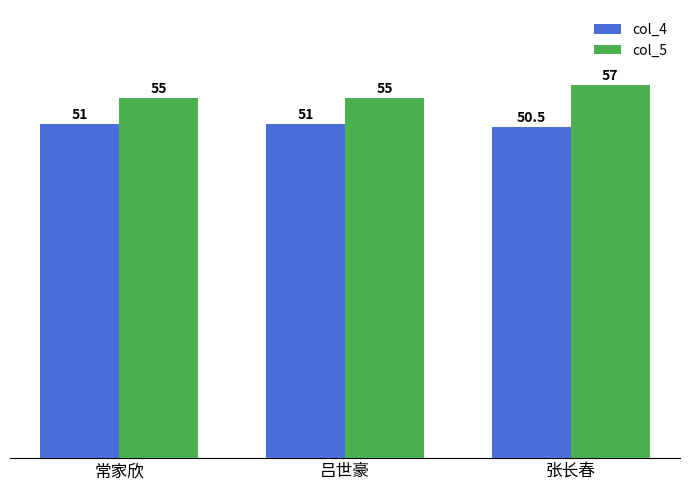

Is it true that col_4 equals 66.6 at 张长春?

False